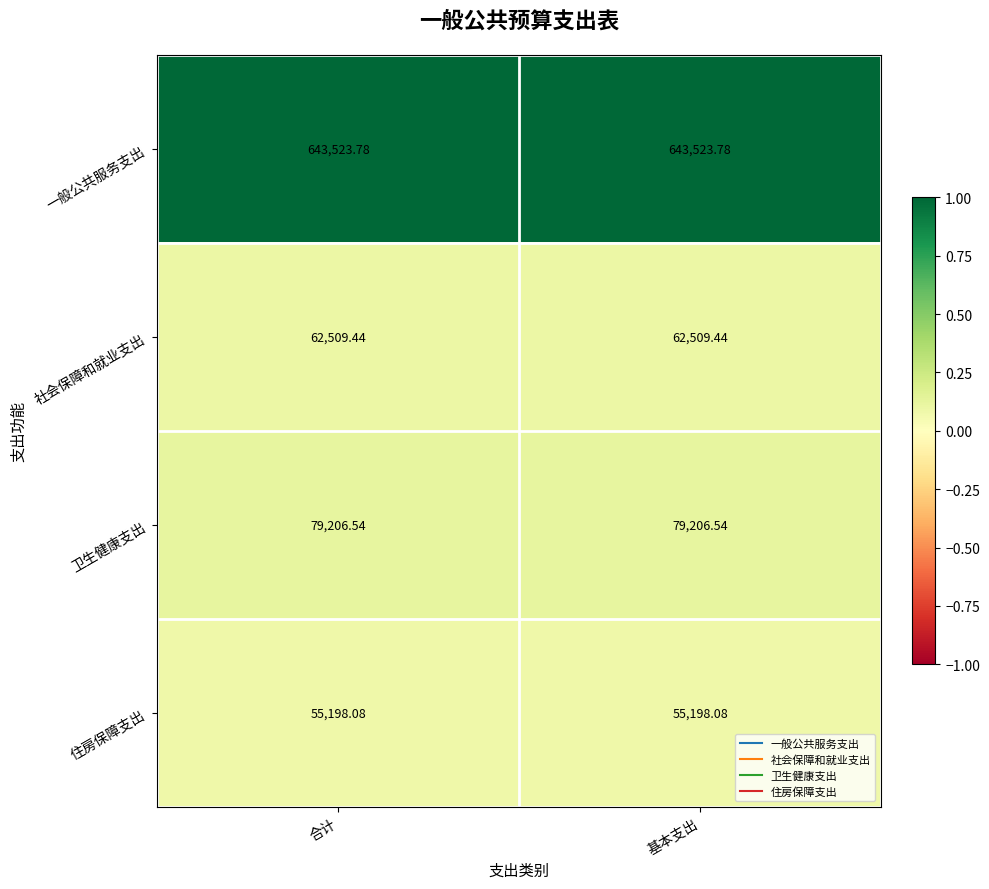

At 合计, list the series in order from smallest to largest.

住房保障支出, 社会保障和就业支出, 卫生健康支出, 一般公共服务支出